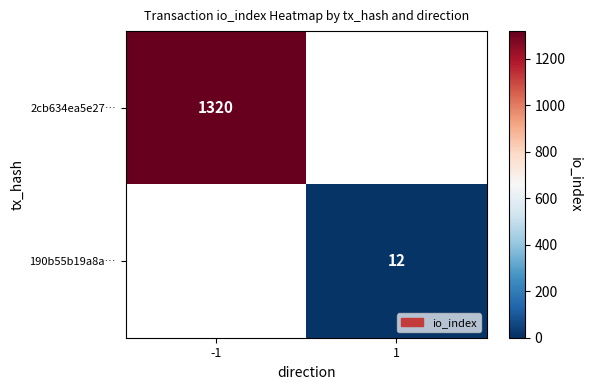

What is the lowest value of the 2cb634ea5e27… series?

1320.0